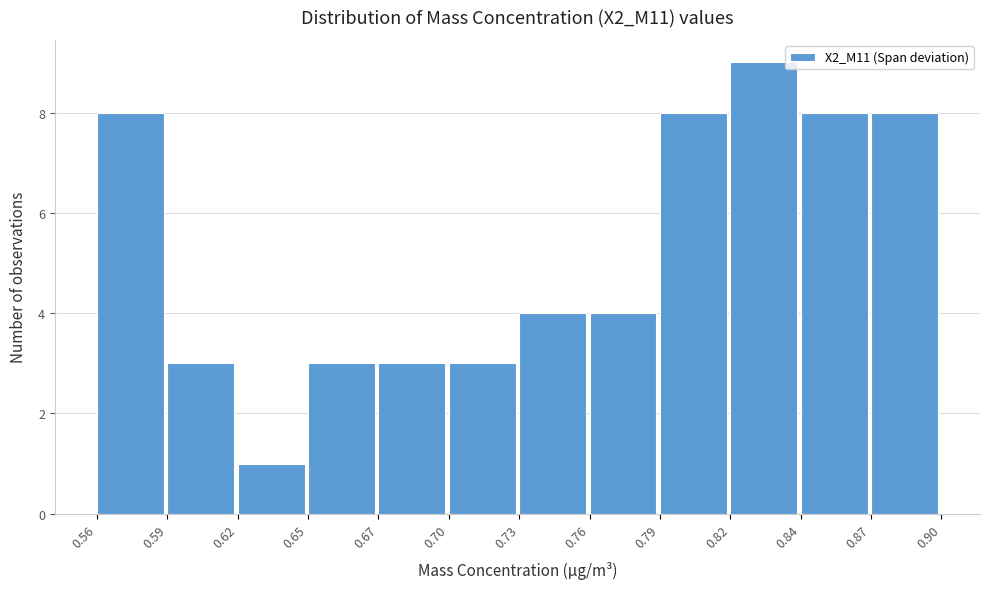

Reading right to left, extract all data points from this chart.

0.87=8	0.84=8	0.82=9	0.79=8	0.76=4	0.73=4	0.70=3	0.67=3	0.65=3	0.62=1	0.59=3	0.56=8